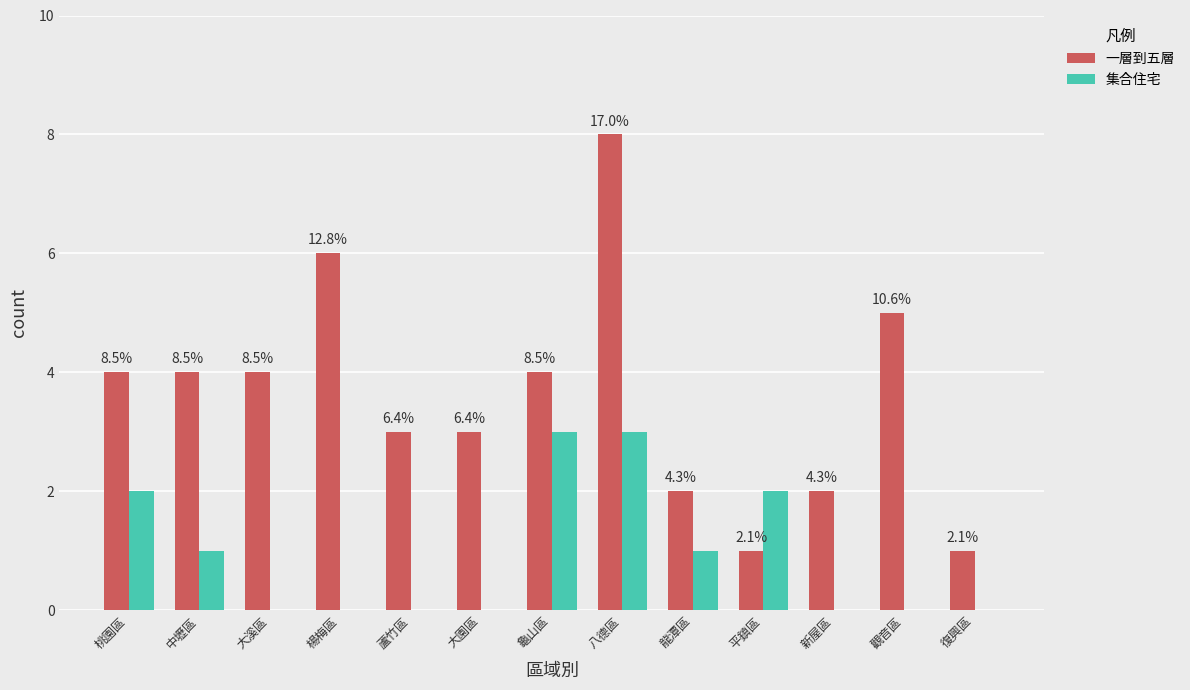

What are all the series names shown in the legend?

一層到五層, 集合住宅